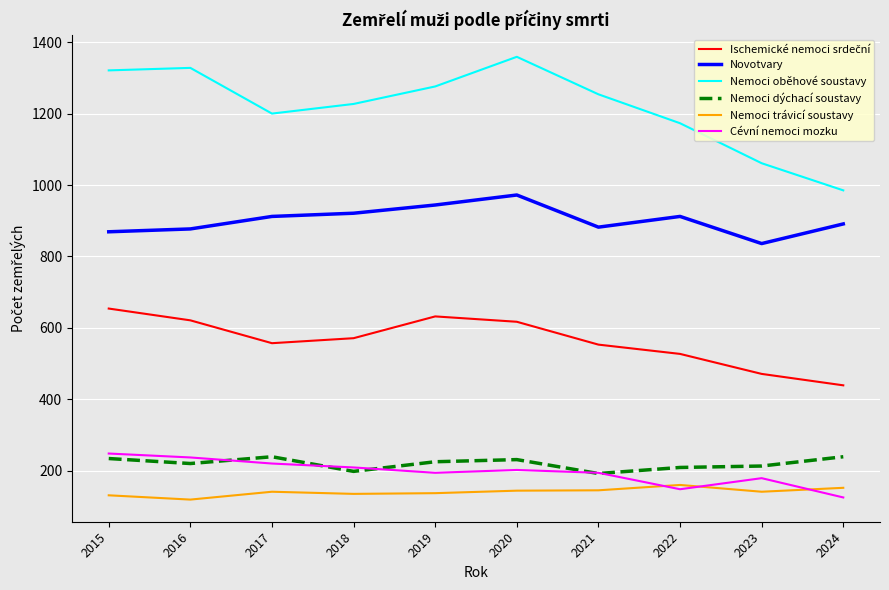

What is the difference between the highest and lowest values at 2020?

1215